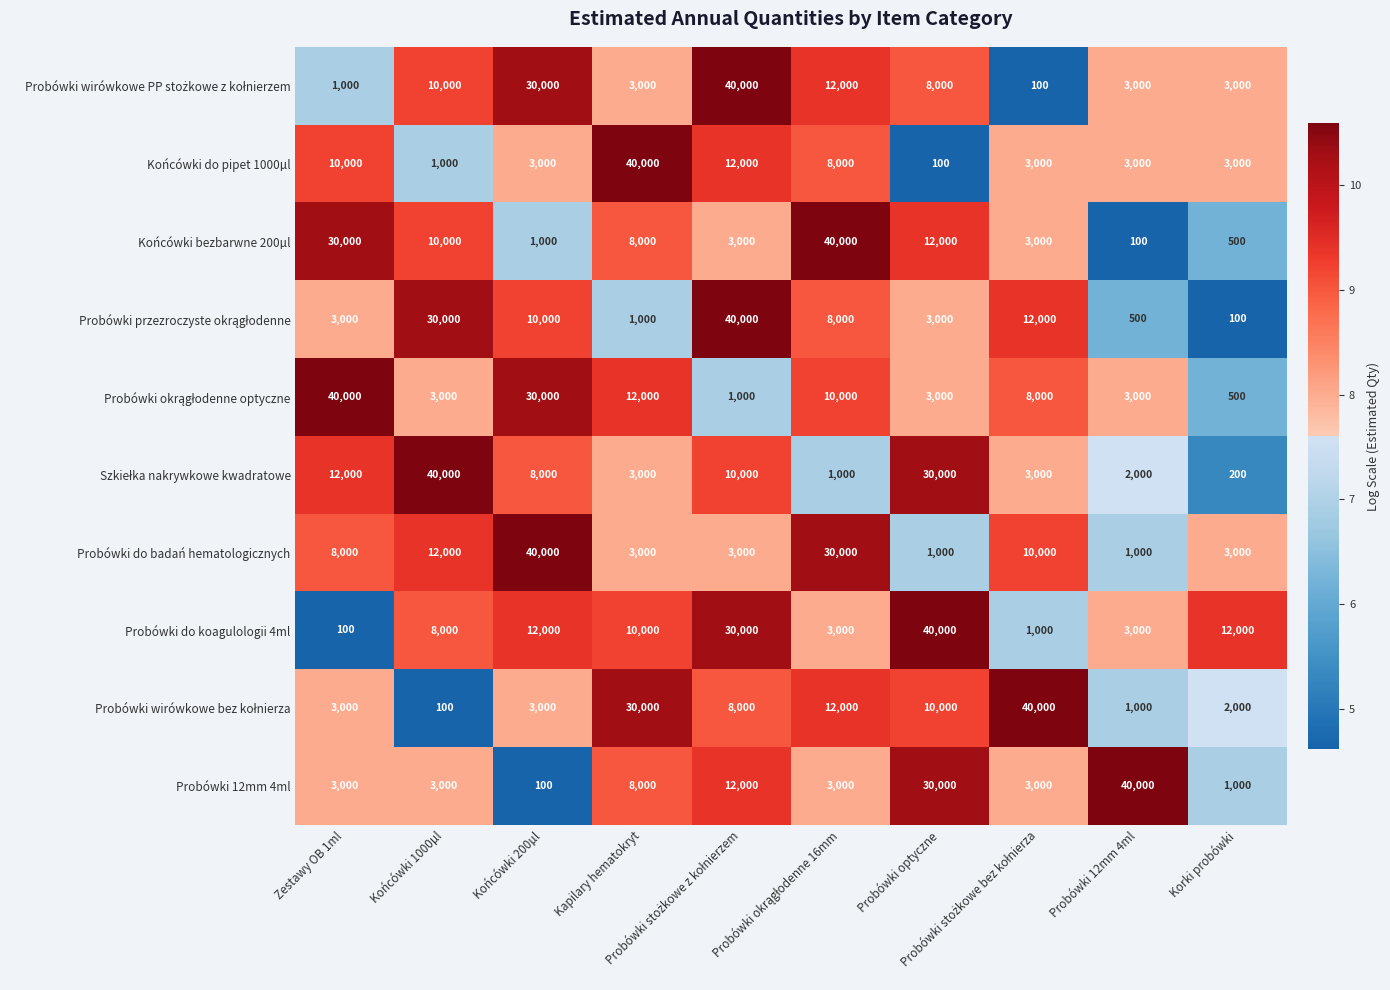

Which series has the largest total across all categories?

Probówki do koagulologii 4ml